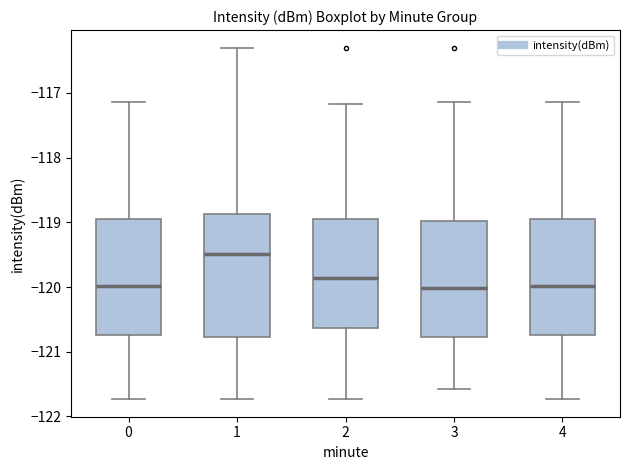

Which box has the highest median line?

1